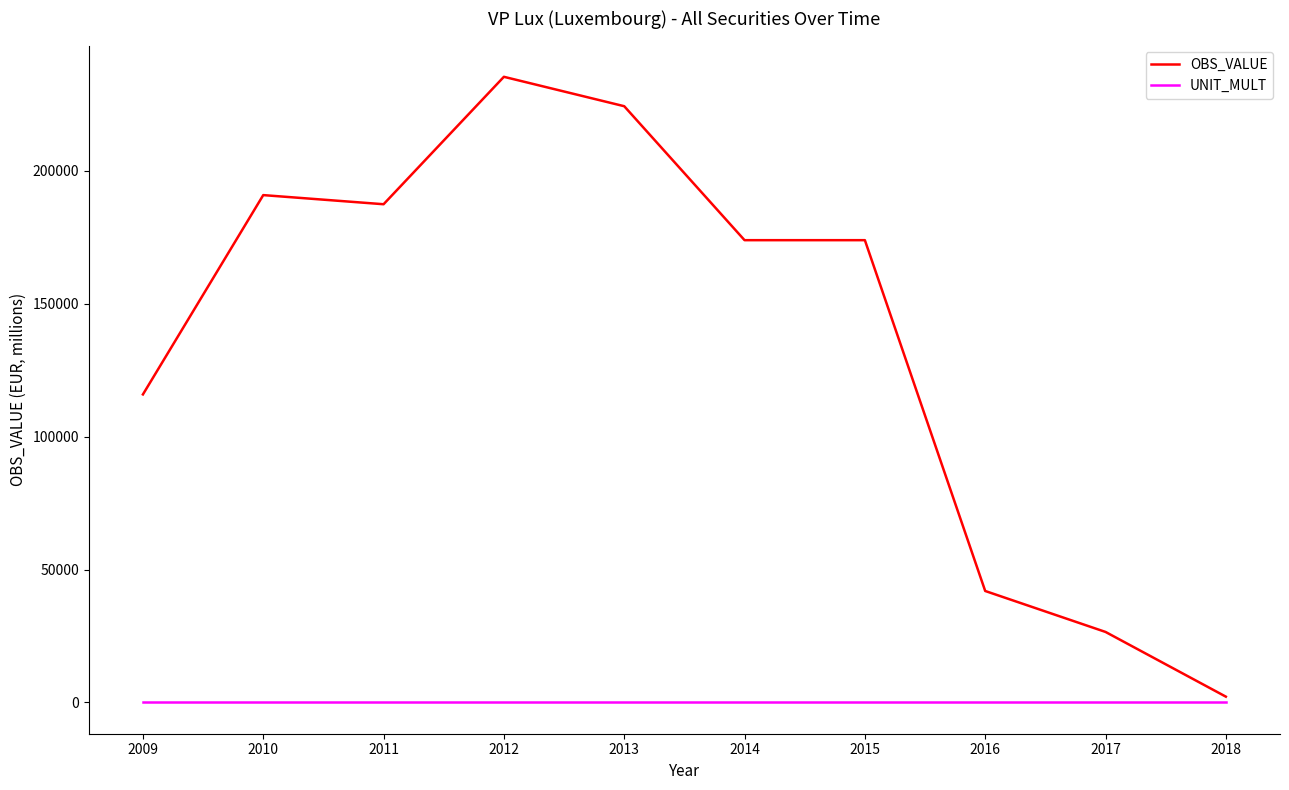

True or false: OBS_VALUE and UNIT_MULT cross at least once.

False